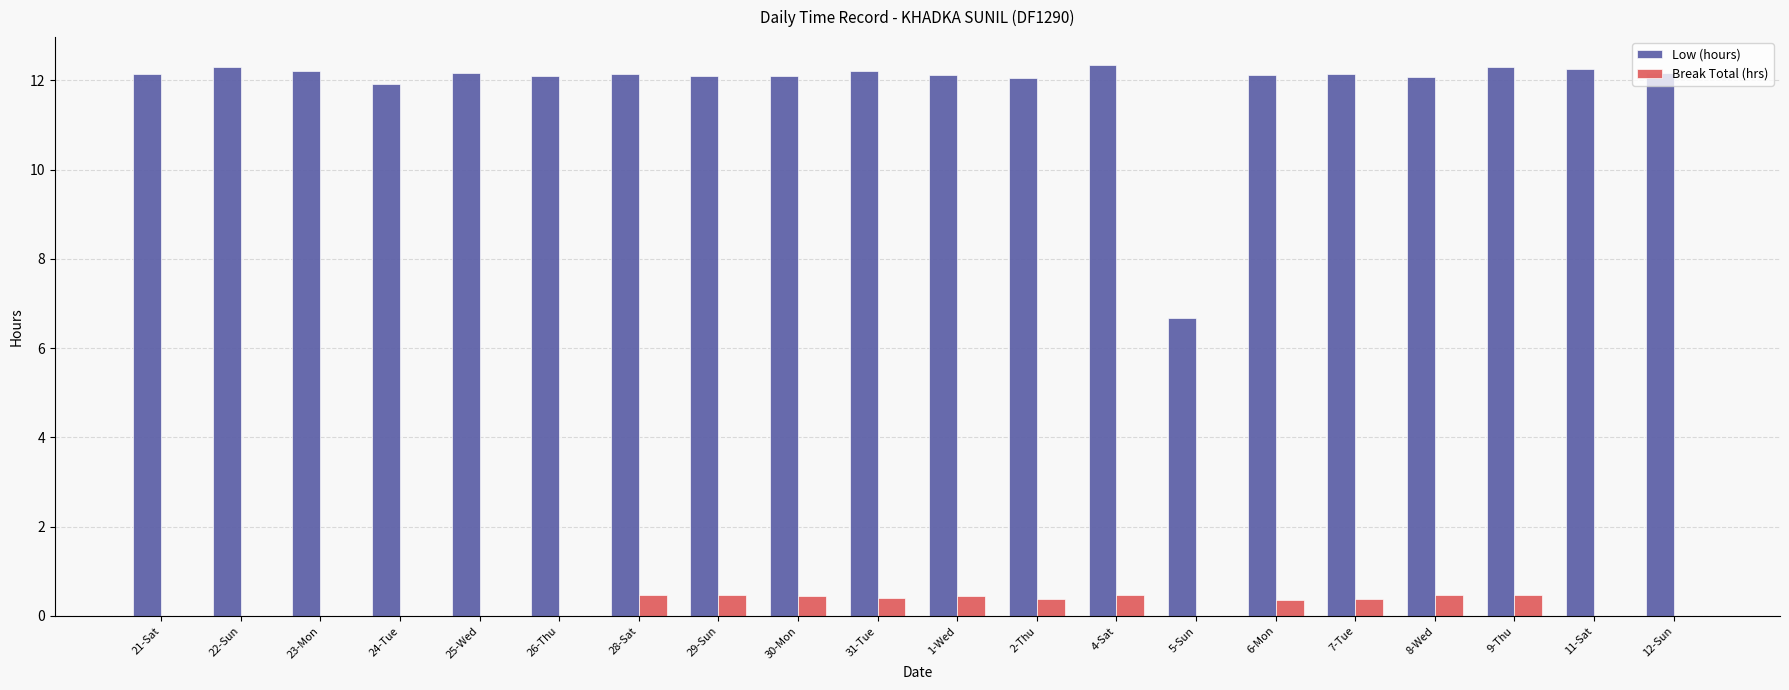

Is it true that Low (hours) equals 12.3 at 22-Sun?

True